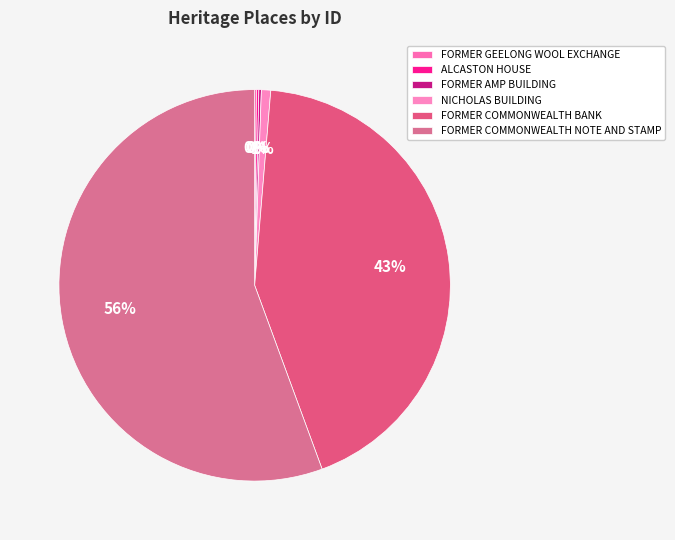

Rank the categories by value from lowest to highest.

FORMER GEELONG WOOL EXCHANGE, ALCASTON HOUSE, FORMER AMP BUILDING, NICHOLAS BUILDING, FORMER COMMONWEALTH BANK, FORMER COMMONWEALTH NOTE AND STAMP